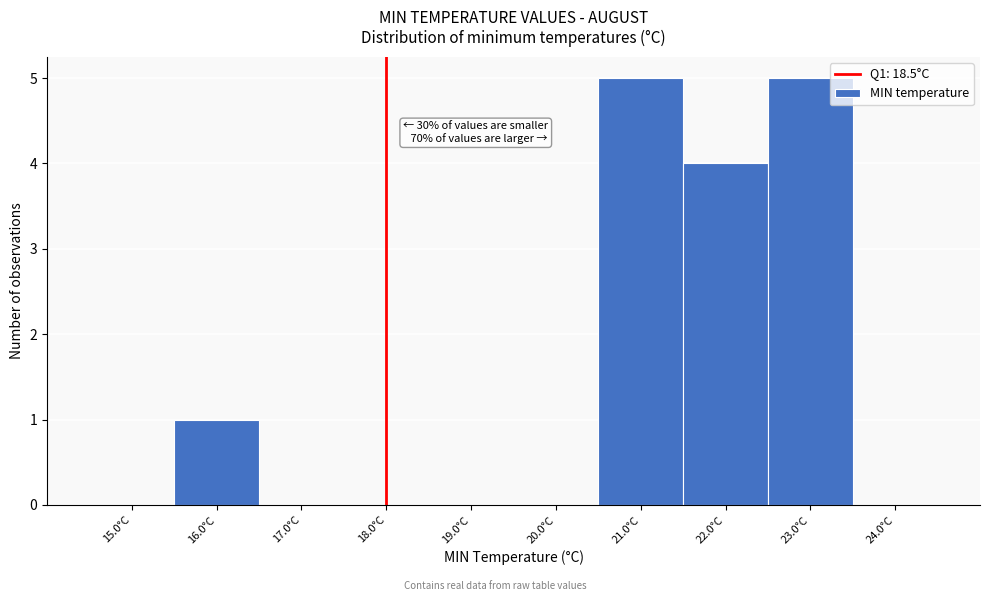

Reading left to right, extract all data points from this chart.

15.0°C=0	16.0°C=1	17.0°C=0	18.0°C=0	19.0°C=0	20.0°C=0	21.0°C=5	22.0°C=4	23.0°C=5	24.0°C=0